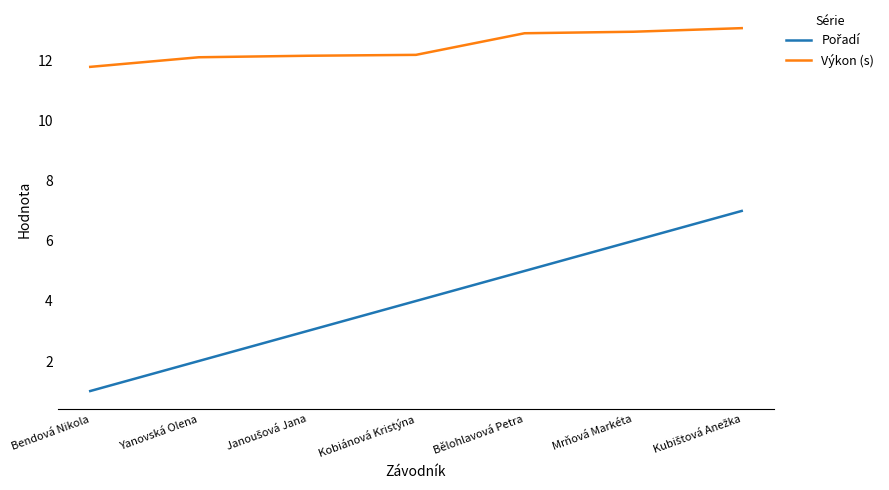

The Výkon (s) series shows 8.4 at Kobiánová Kristýna. True or false?

False